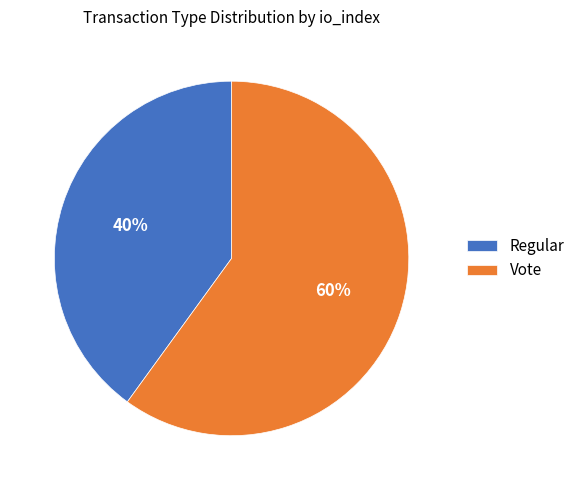

To the nearest percent, what is the difference between the largest and smallest slice percentages?

20%